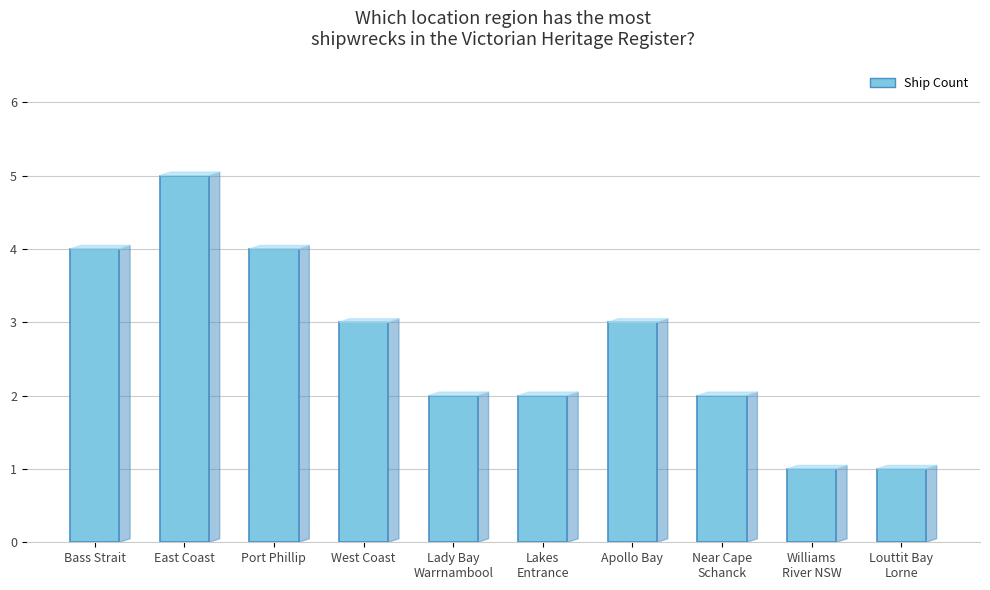

The chart shows a value of 4 at Port Phillip. True or false?

True